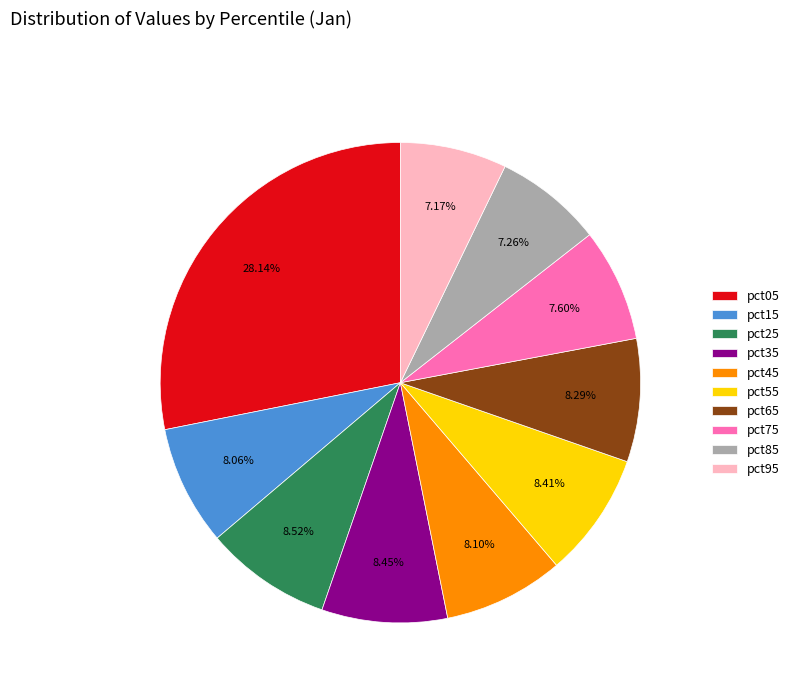

Does pct55 represent more than half of the total?

No